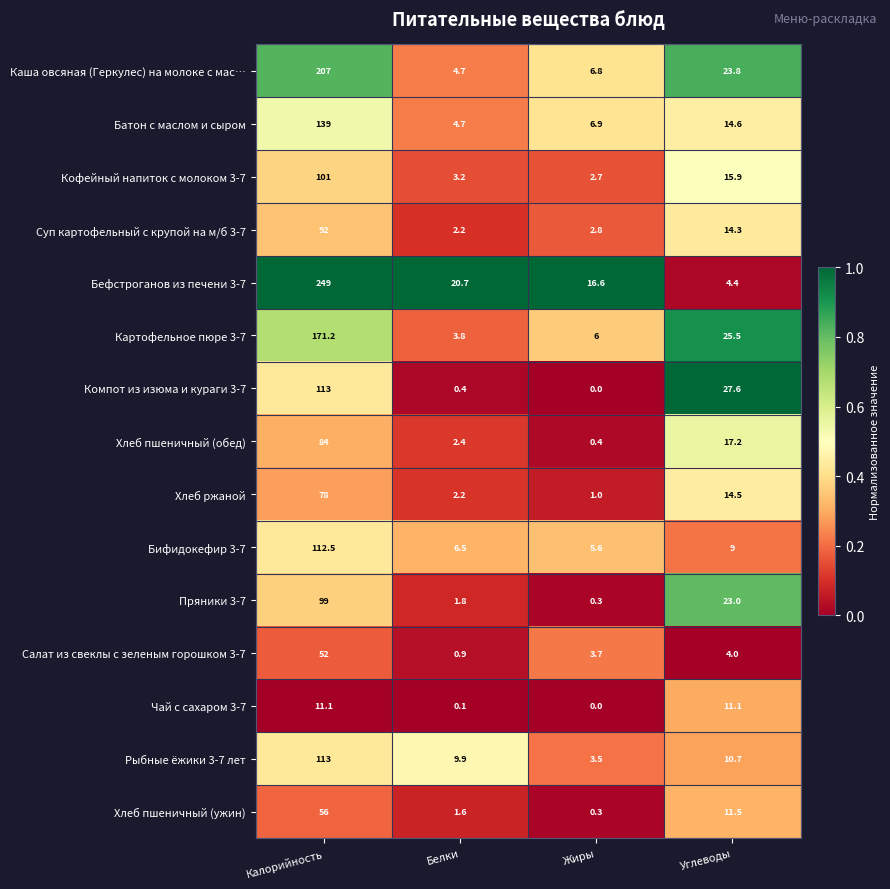

The value of Бифидокефир 3-7 at Углеводы is 14.2. True or false?

False